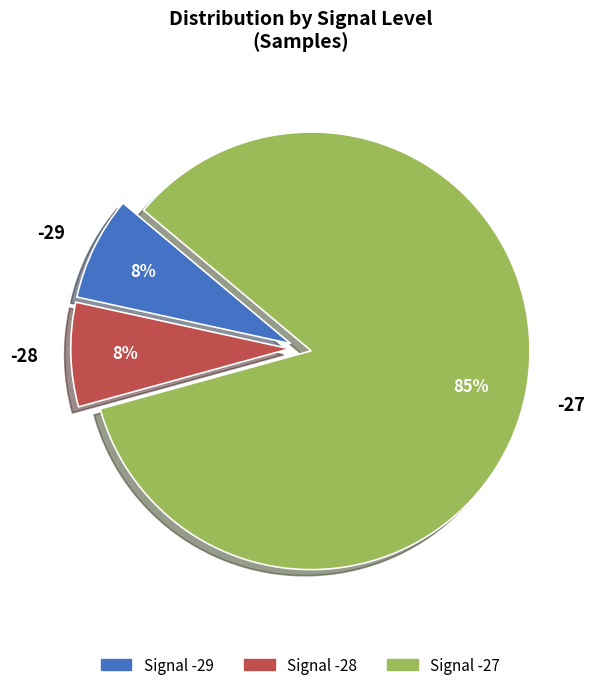

Count the number of slices in the pie.

3